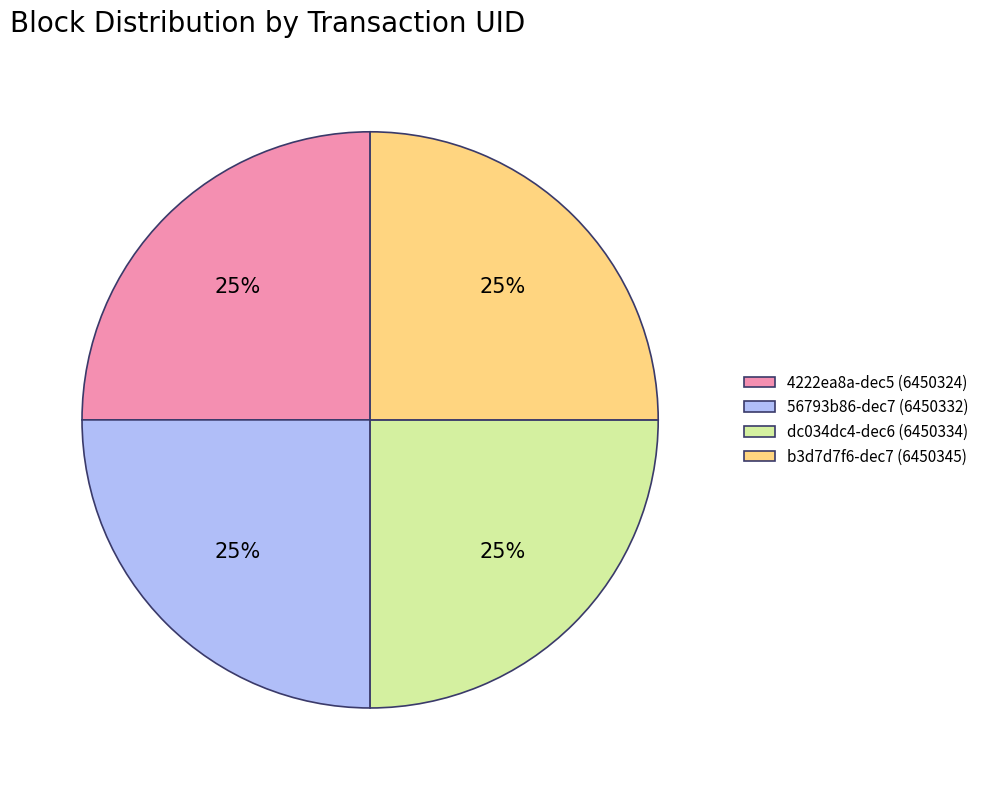

Approximately how many times larger is the value at b3d7d7f6-dec7 (6450345) compared to dc034dc4-dec6 (6450334)?

1.0